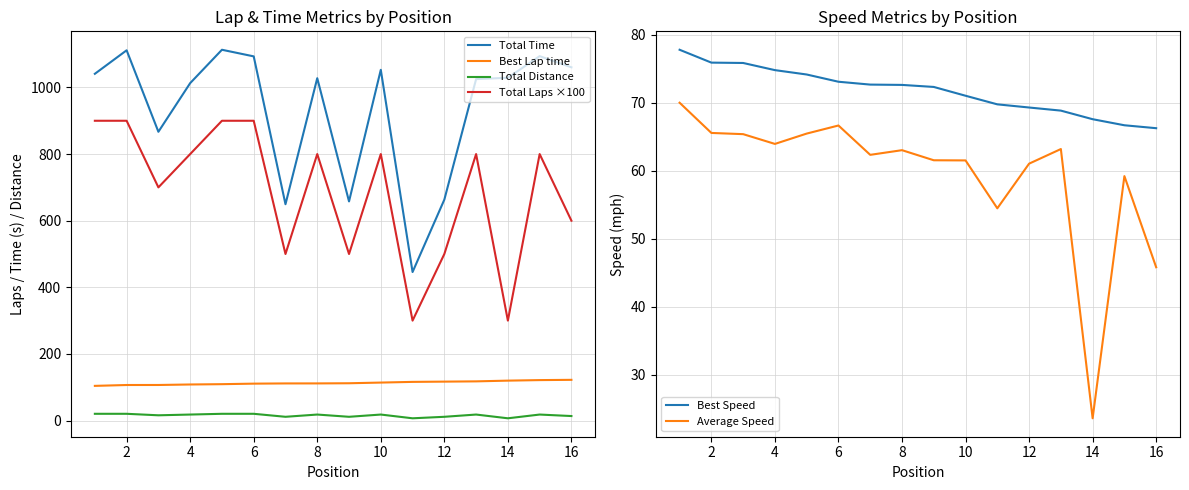

True or false: Total Time and Best Lap time intersect in this chart.

False